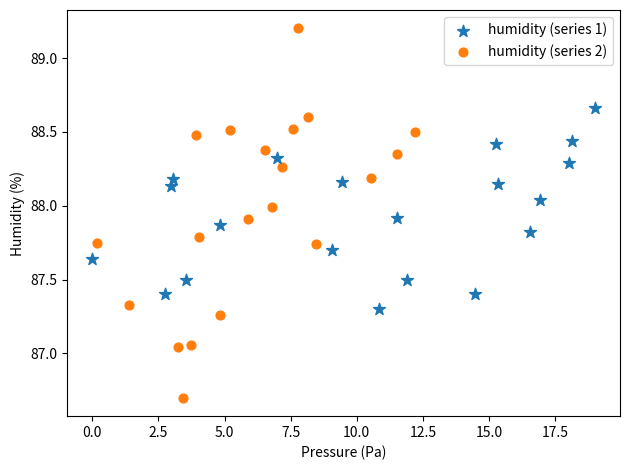

Which series reaches the minimum Y coordinate?

humidity (series 2)